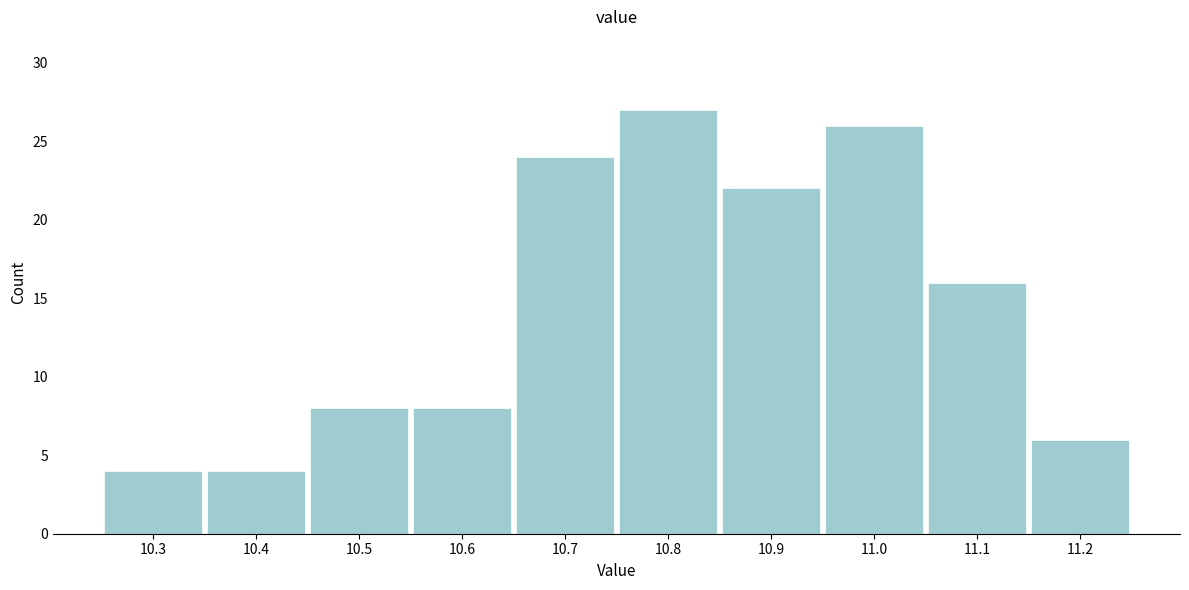

Reading left to right, list all the values displayed in this chart.

4	4	8	8	24	27	22	26	16	6